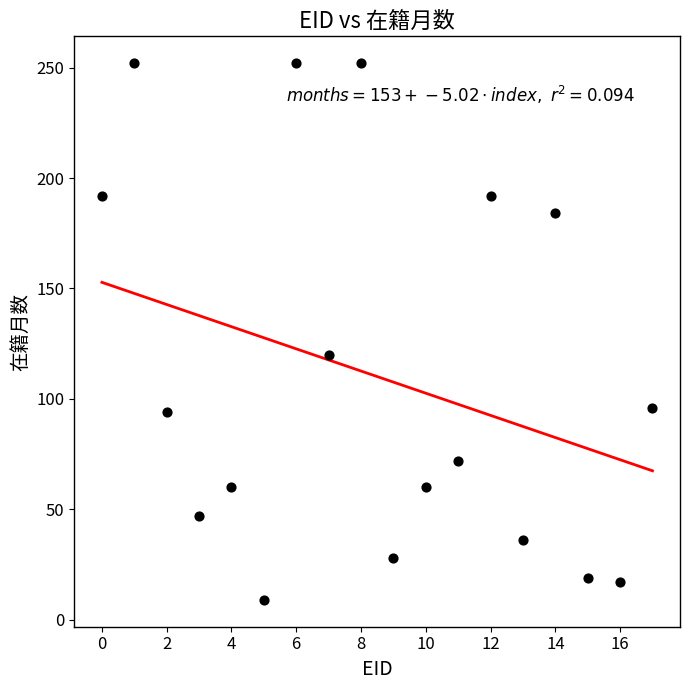

What is the range of Y values (max minus min)?

243